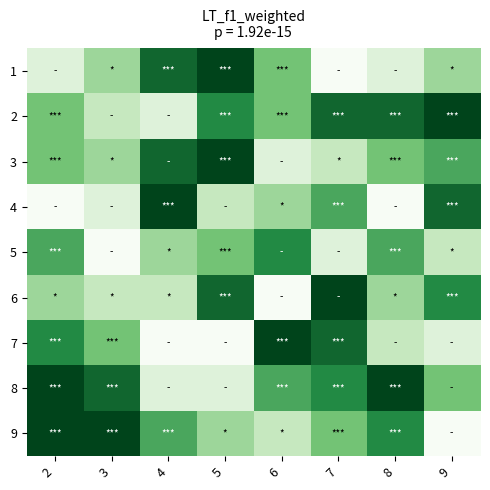

At how many categories does at least one series exceed 4?

8